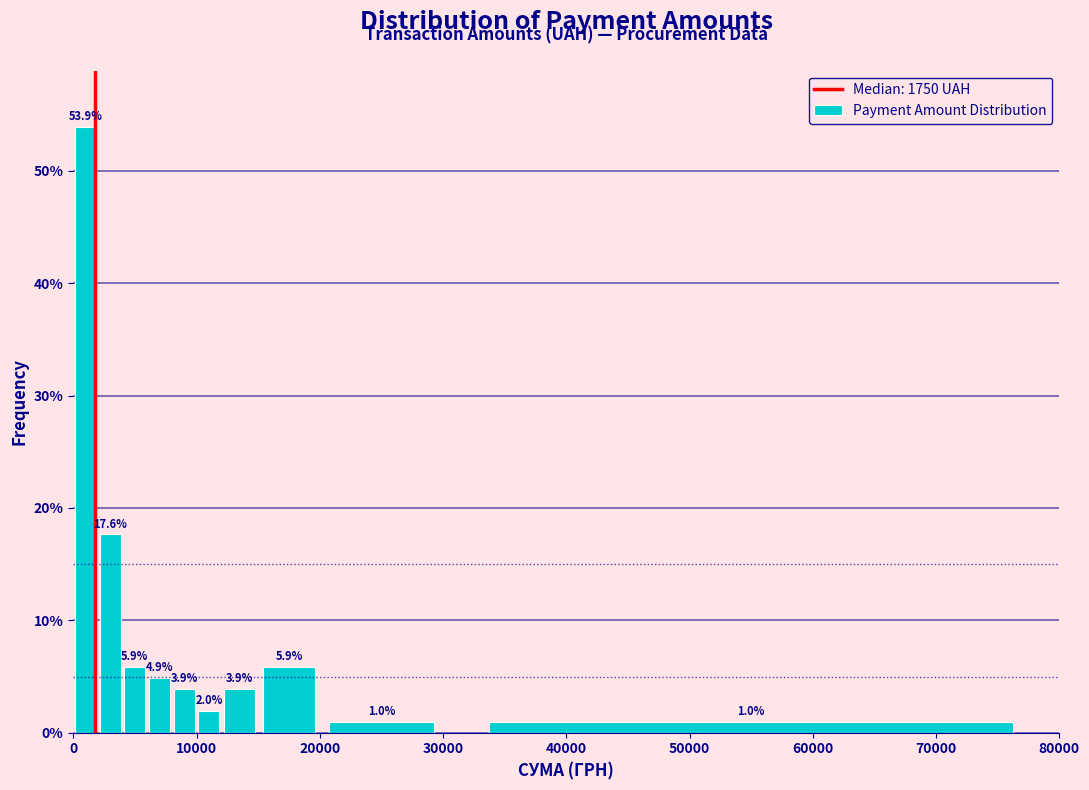

Read against the x-axis, roughly where is the centre of the tallest bar?

1000